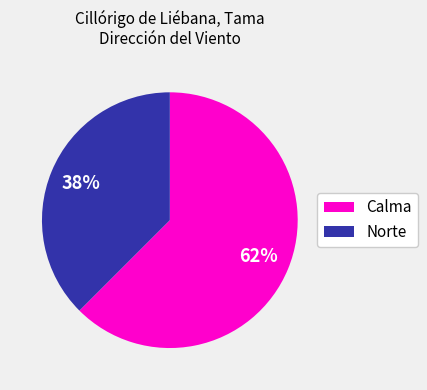

What is the largest slice in the pie chart?

Calma